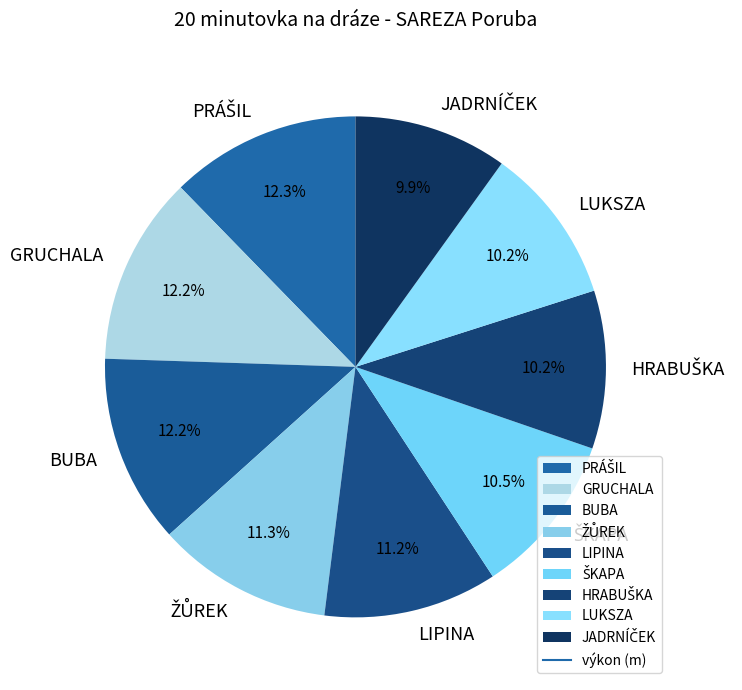

How many slices are in this pie chart?

9